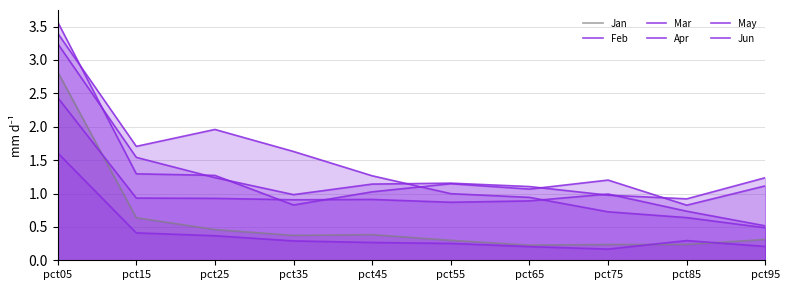

What is the difference between the second highest and minimum values in the May series?

0.5